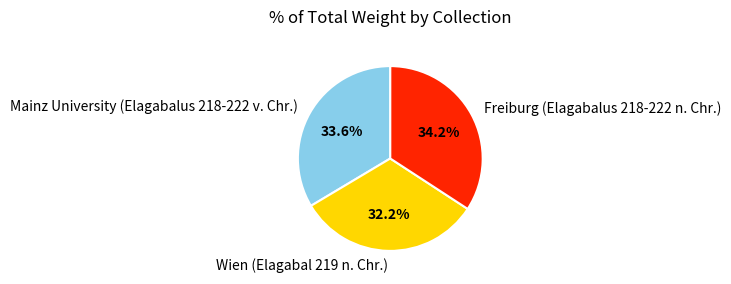

Combined, what portion of the pie is Freiburg (Elagabalus 218-222 n. Chr.) and Mainz University (Elagabalus 218-222 v. Chr.)?

67.8%